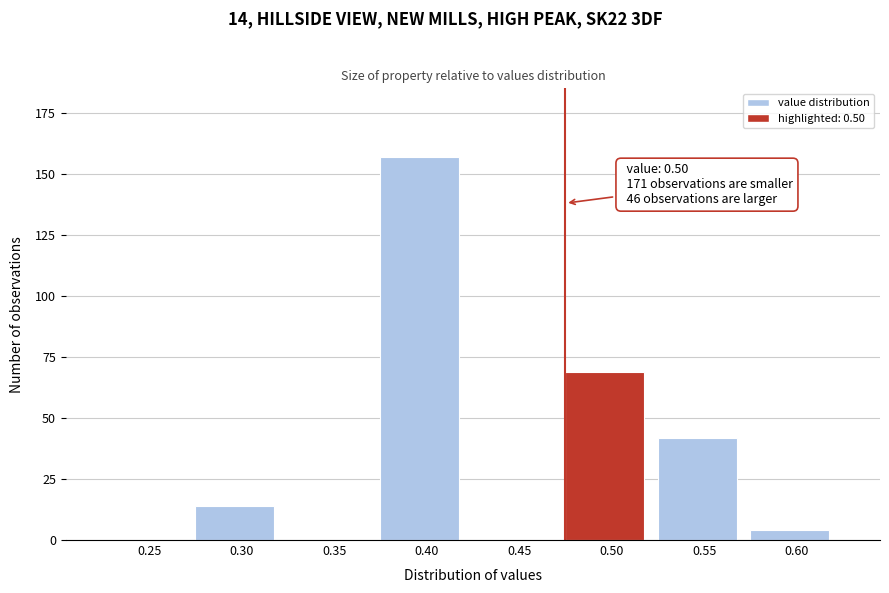

Reading right to left, transcribe all the data shown in this chart.

0.60=4	0.55=42	0.50=69	0.45=0	0.40=157	0.35=0	0.30=14	0.25=0